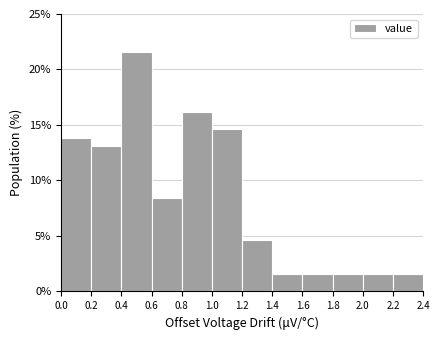

Which range on the x-axis has the tallest bar?

0.4 to 0.6